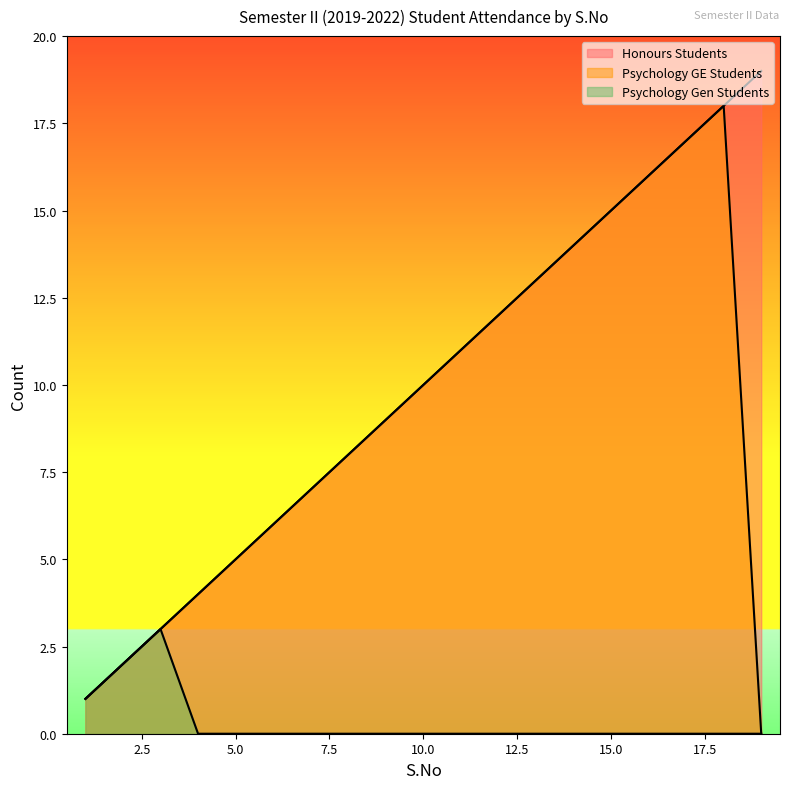

How many data points in Psychology GE Students are above 9?

9